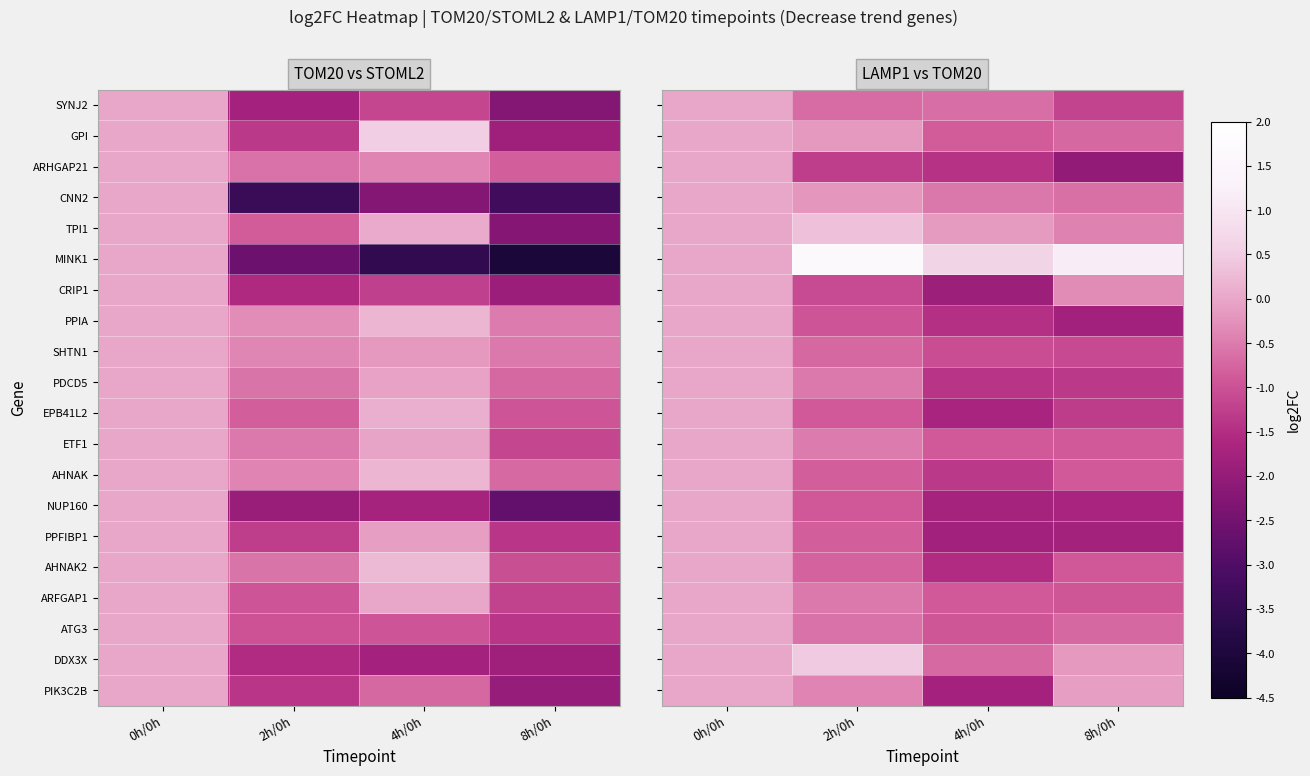

The ETF1 series shows -0.6 at 8h/0h. True or false?

False